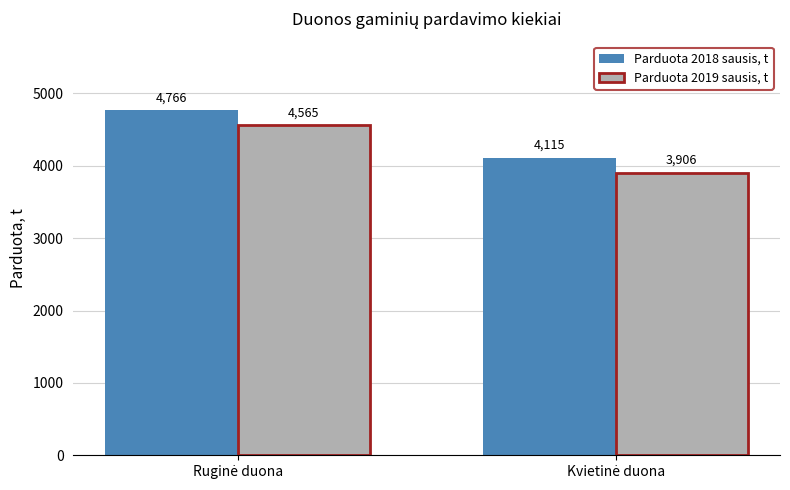

What is the average value of the Parduota 2019 sausis, t series?

4235.5